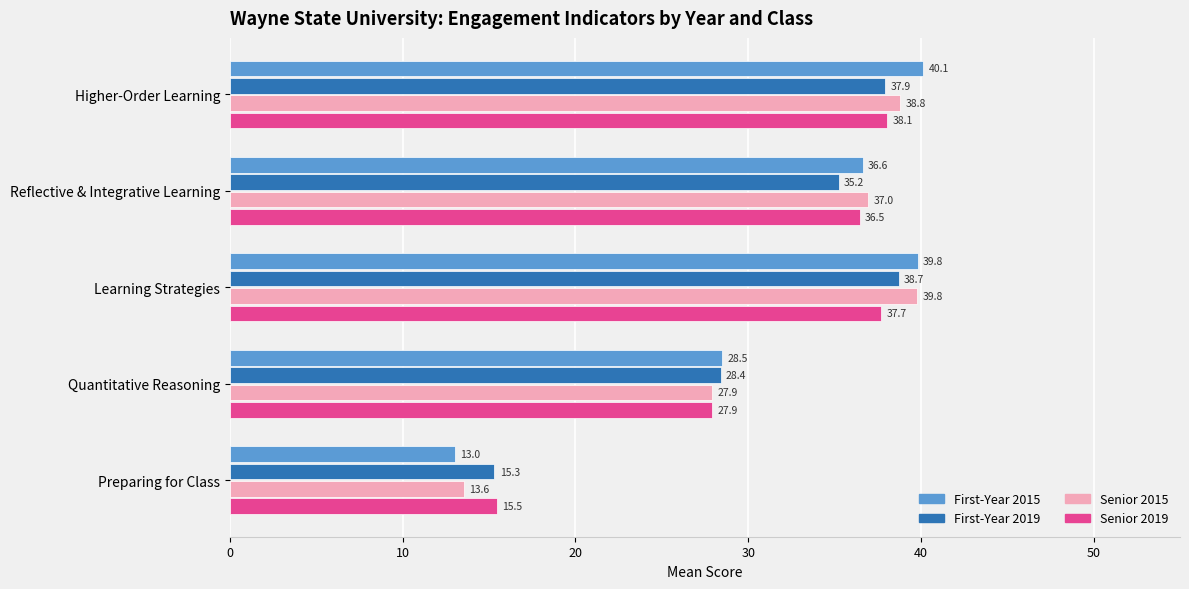

What is the greatest value displayed?

40.1